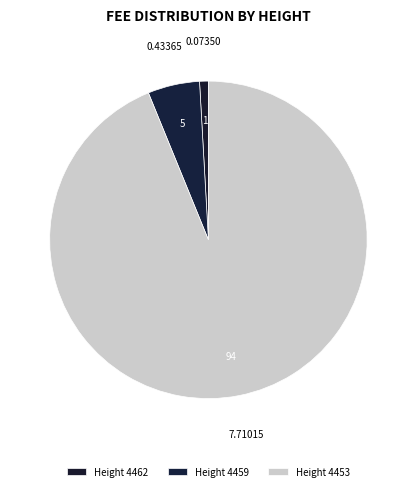

Rank the categories by value from lowest to highest.

4462, 4459, 4453